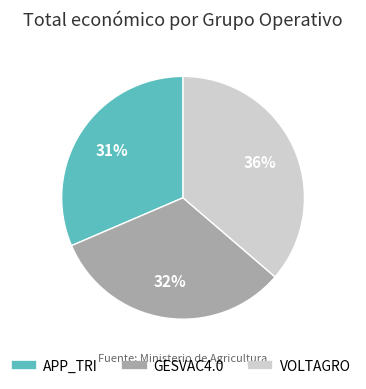

Which has a higher value, VOLTAGRO or GESVAC4.0?

VOLTAGRO